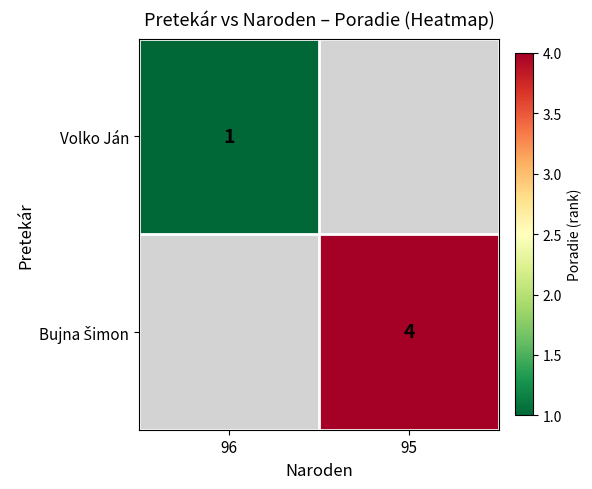

Is it true that Volko Ján equals 2 at 96?

False